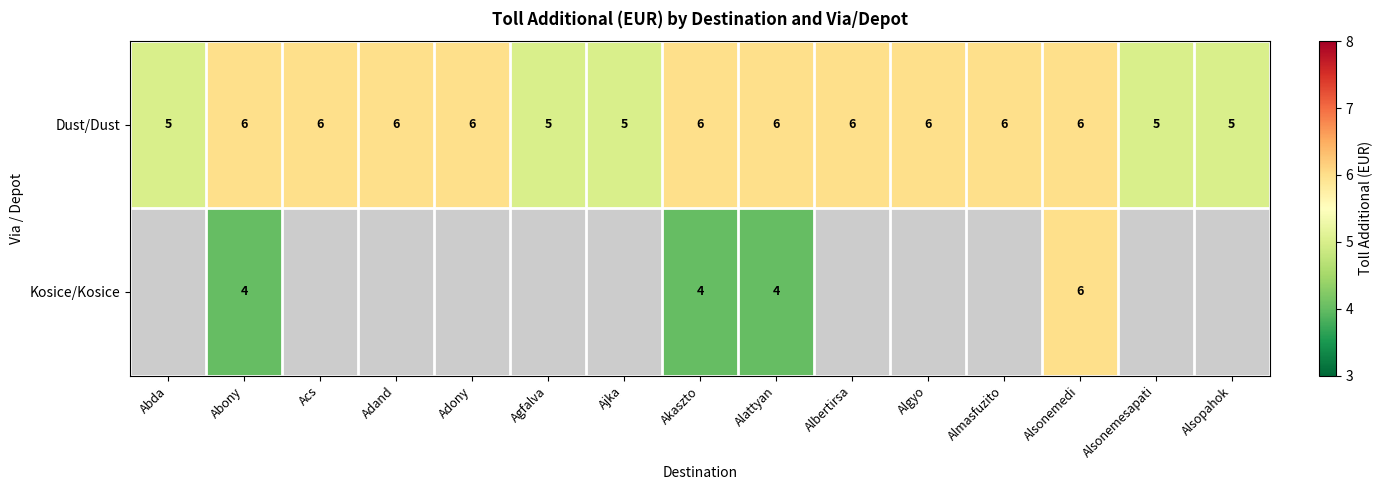

At how many categories does at least one series exceed 5?

10